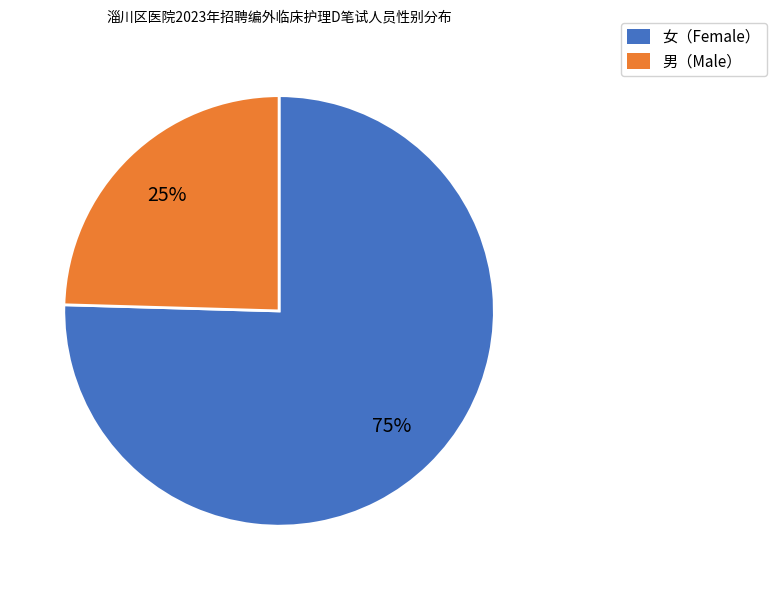

Rank the categories by value from lowest to highest.

男（Male）, 女（Female）